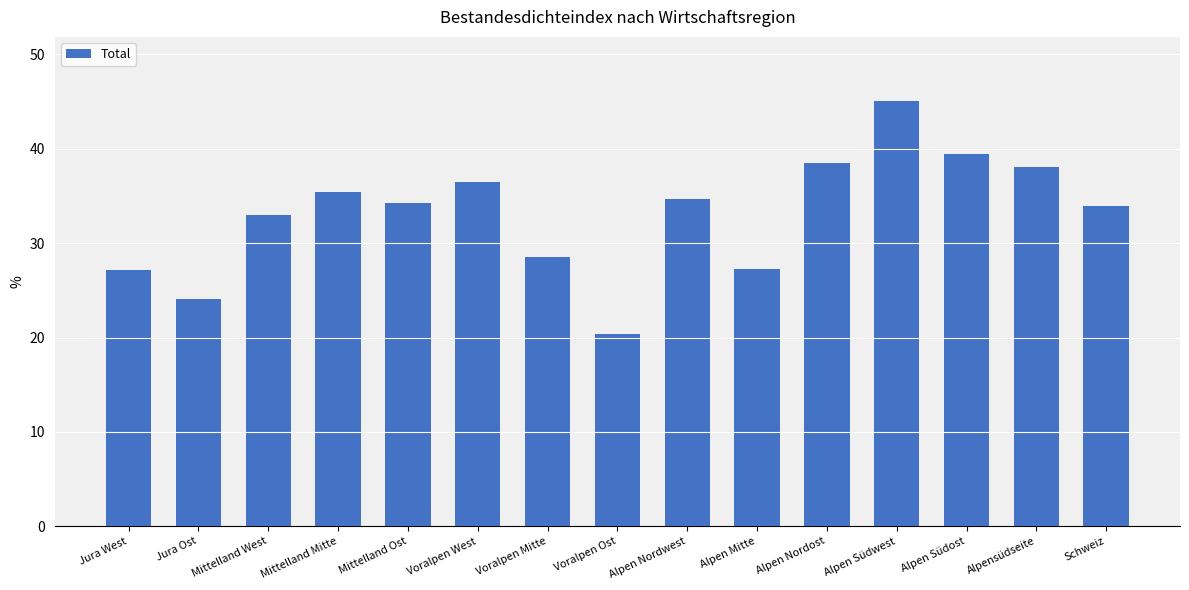

Count the number of data series in this chart.

1